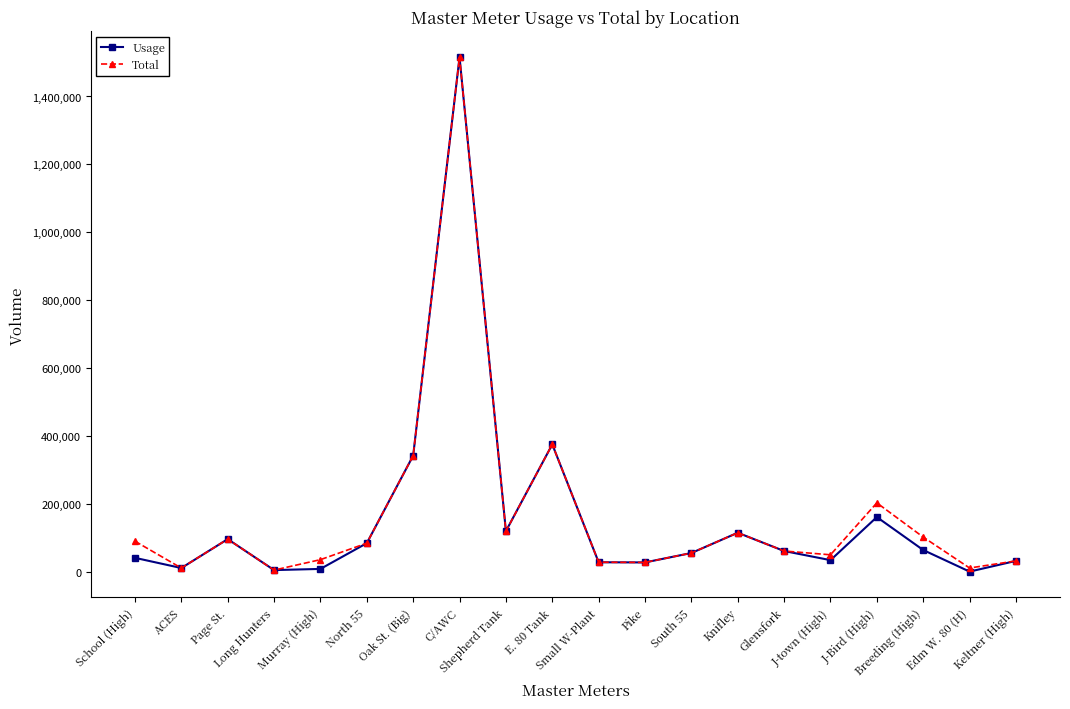

True or false: Total has more than 0 interior local peaks.

True